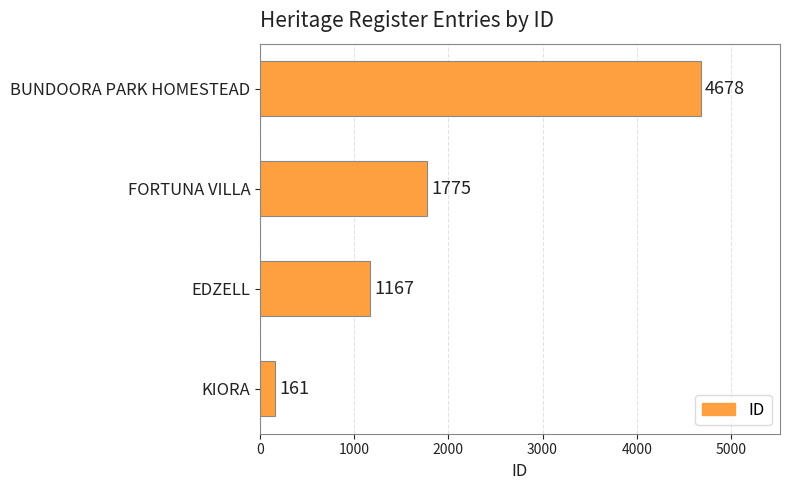

List the labels in order of value, smallest first.

KIORA, EDZELL, FORTUNA VILLA, BUNDOORA PARK HOMESTEAD